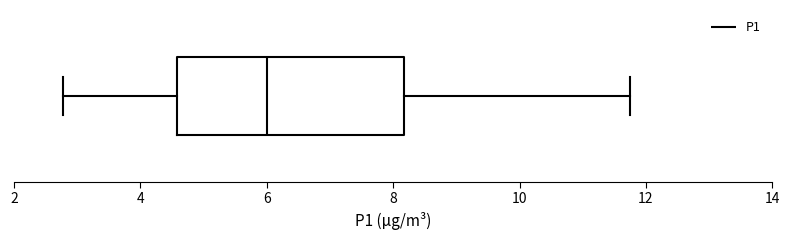

Transcribe this box plot: give where the median line is, the range the box spans, and where the two whiskers end, as read against the x-axis. The values are not printed on the chart, so give them approximately, as read against the axis.

median 6.0, box 4.6 to 8.2, whiskers 2.8 to 11.8